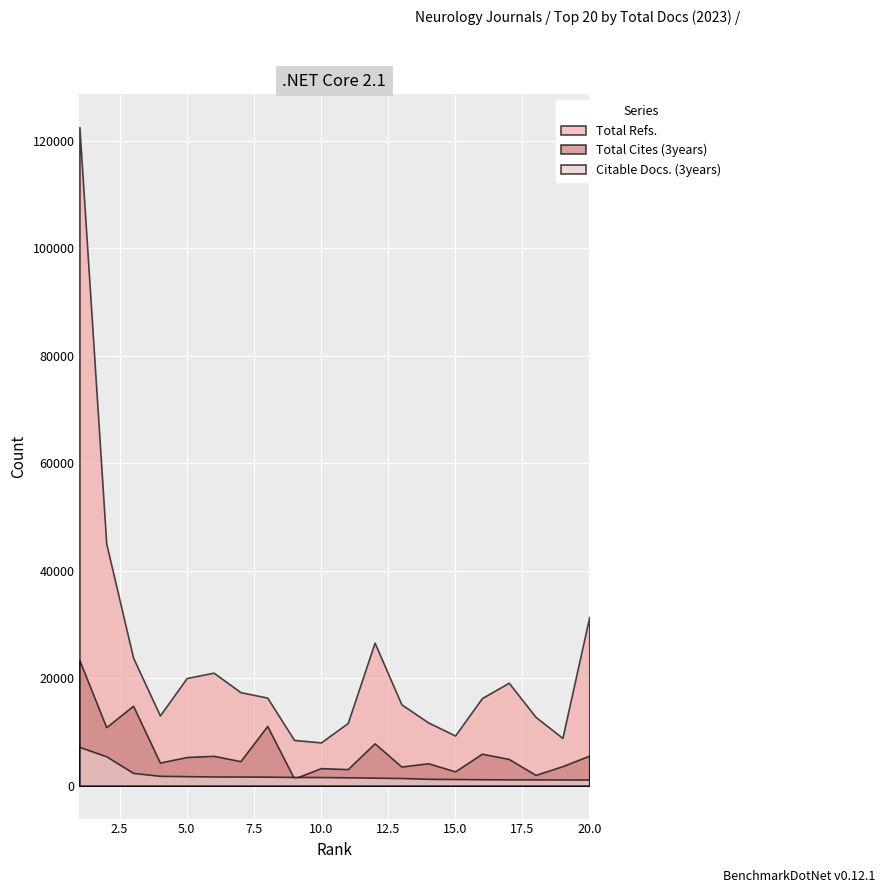

What is the maximum value for Total Refs.?

122610